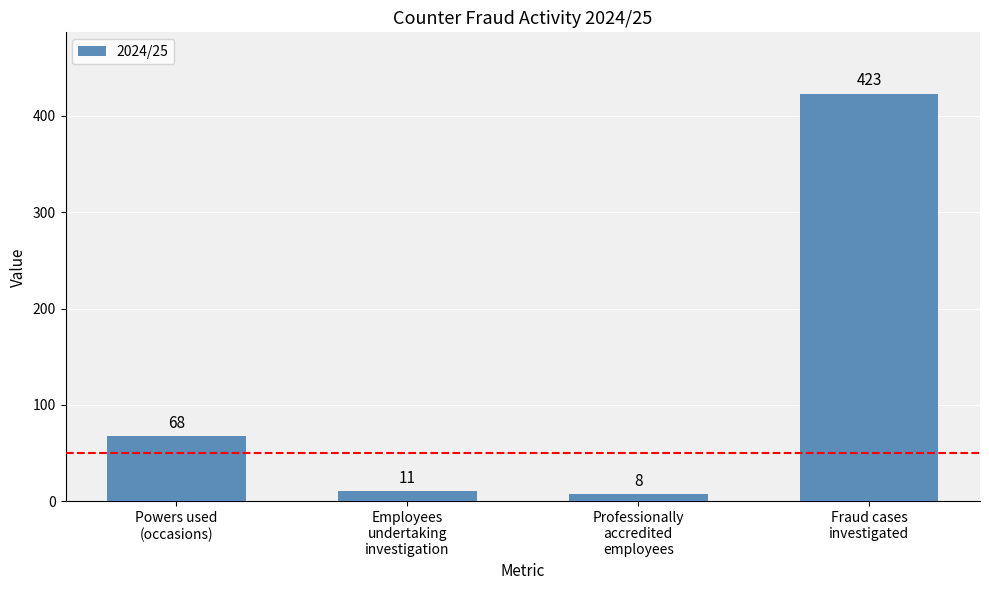

Reading left to right, transcribe all the data shown in this chart.

Powers used
(occasions)=68	Employees
undertaking
investigation=11	Professionally
accredited
employees=8	Fraud cases
investigated=423